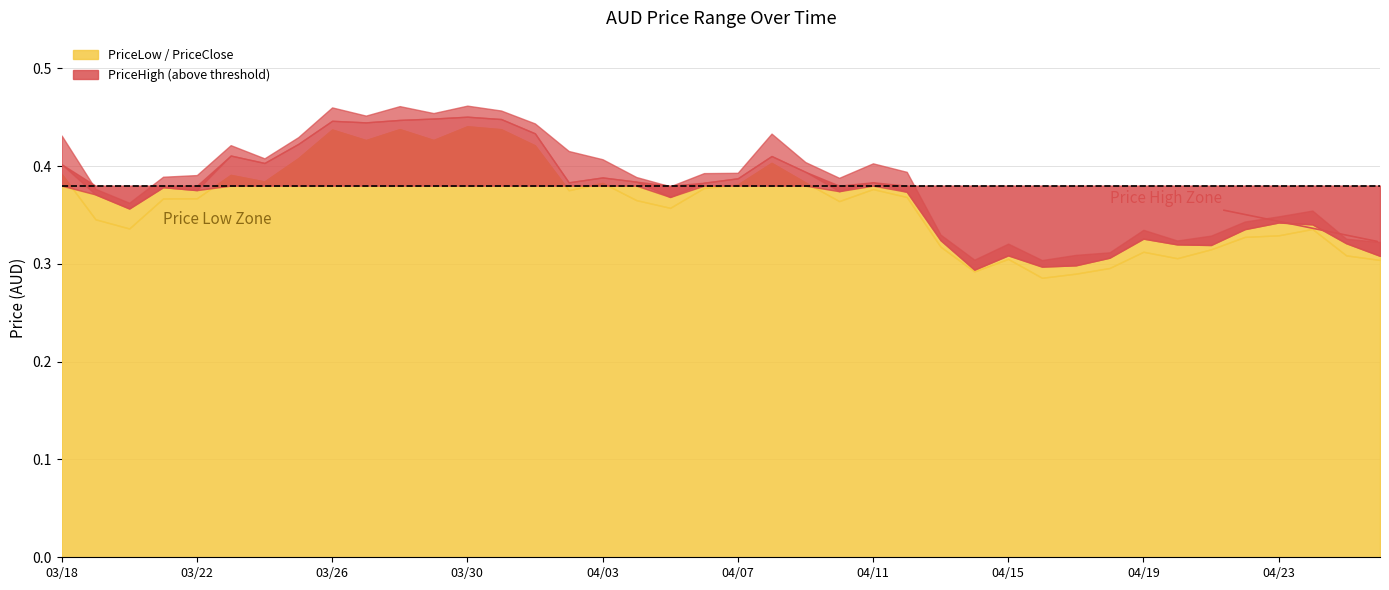

How many interior local valleys does the PriceClose series have?

10